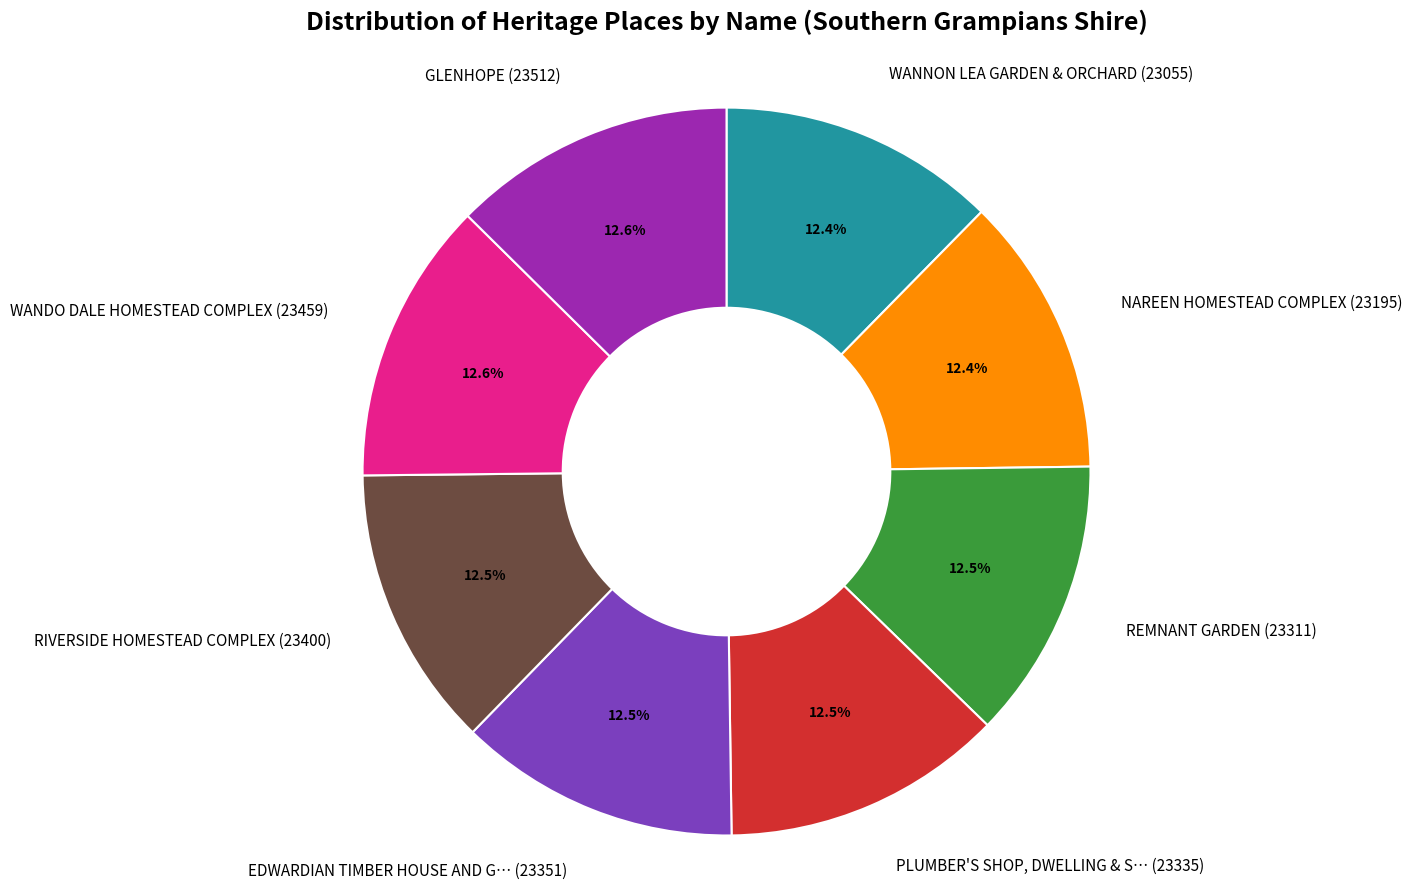

Is there any slice that represents more than half of the pie?

No